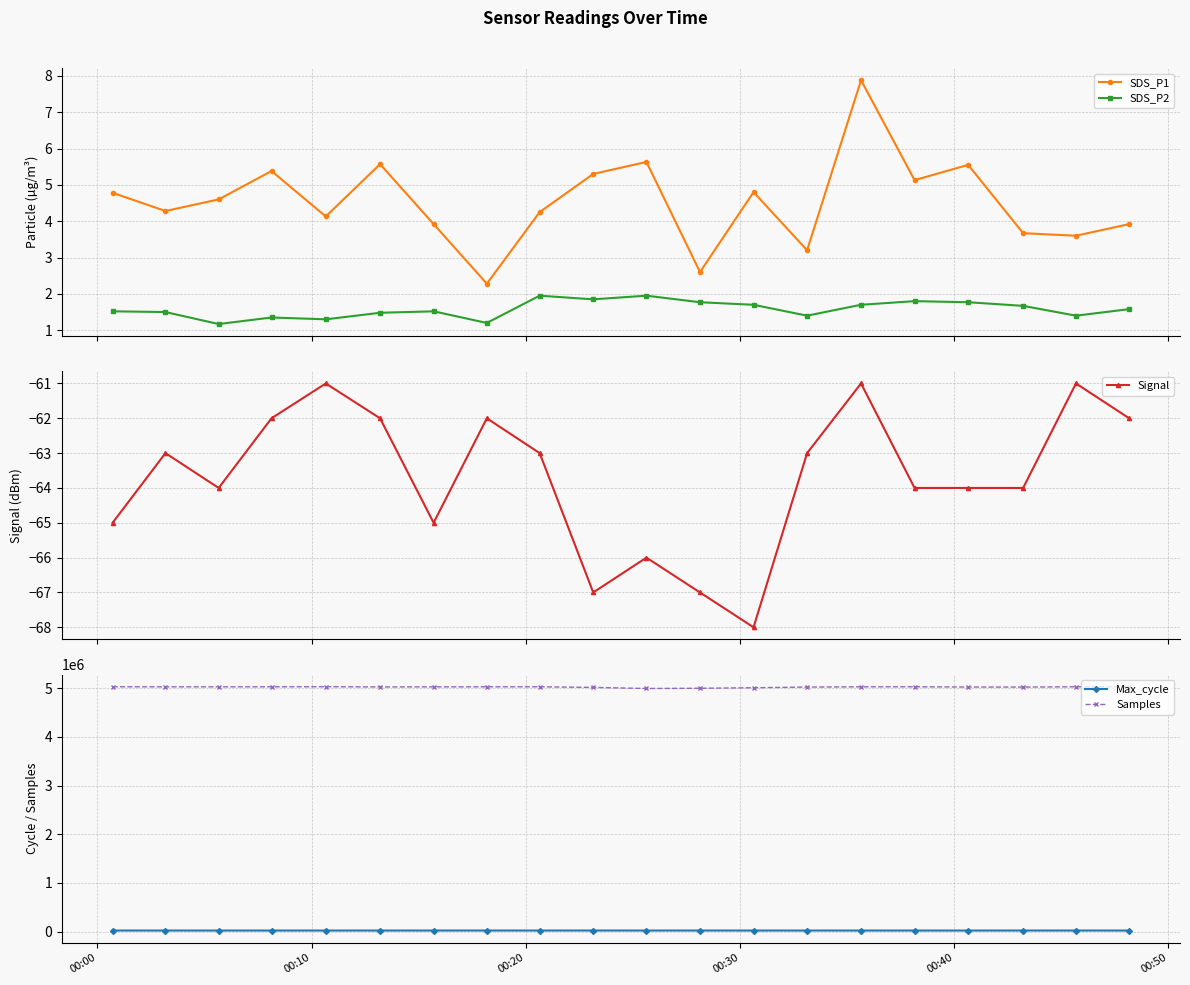

True or false: Samples and SDS_P1 intersect in this chart.

False